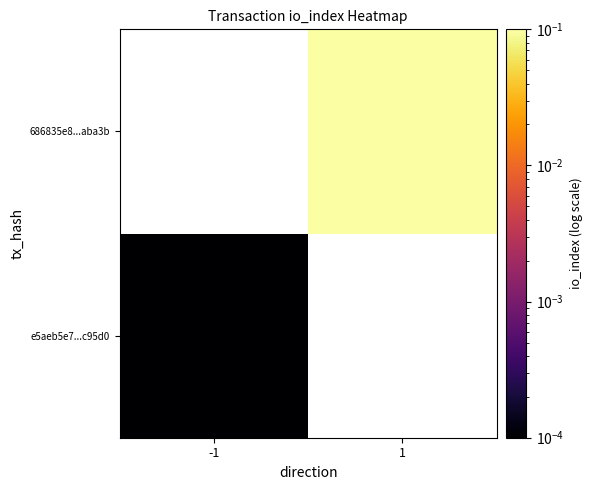

True or false: e5aeb5e7...c95d0 has a value of 0.0 at -1.

False